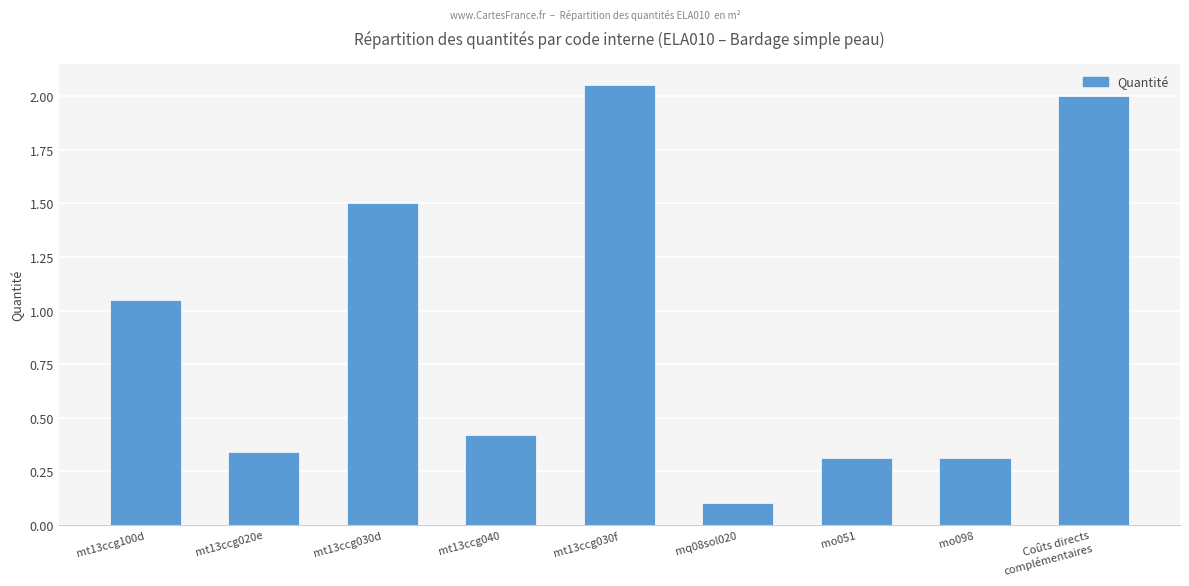

What is the sum of all values?

8.1